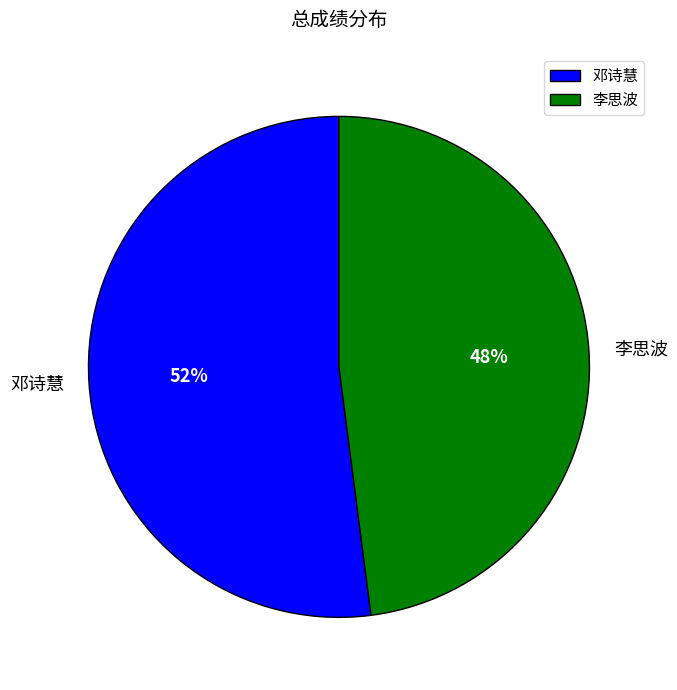

What percentage is the 李思波 slice, to the nearest percent?

48%